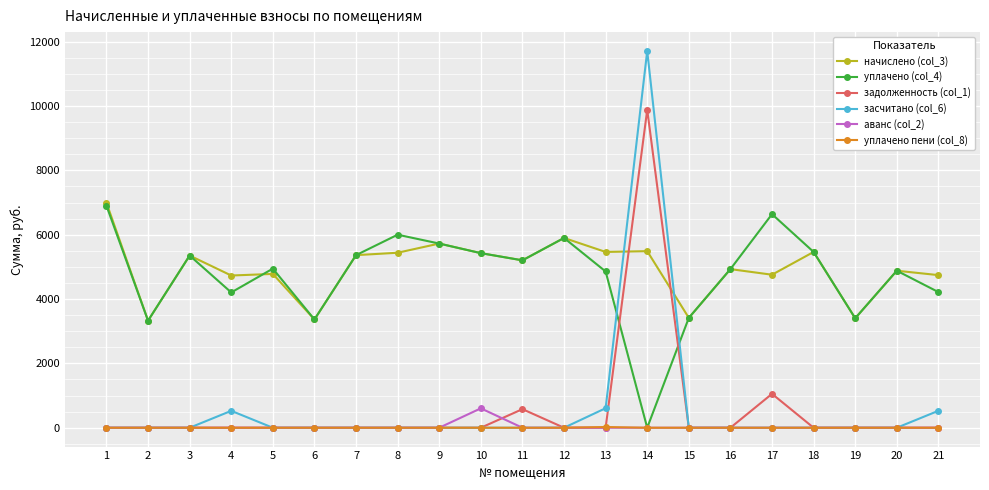

Which series has the widest spread of values?

засчитано (col_6)